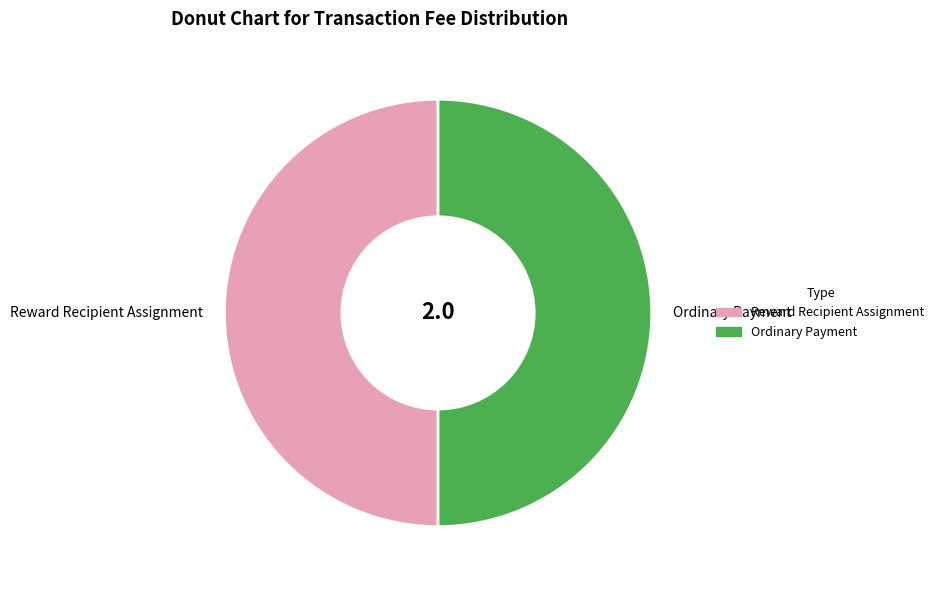

True or false: Reward Recipient Assignment accounts for 50% of the total.

True